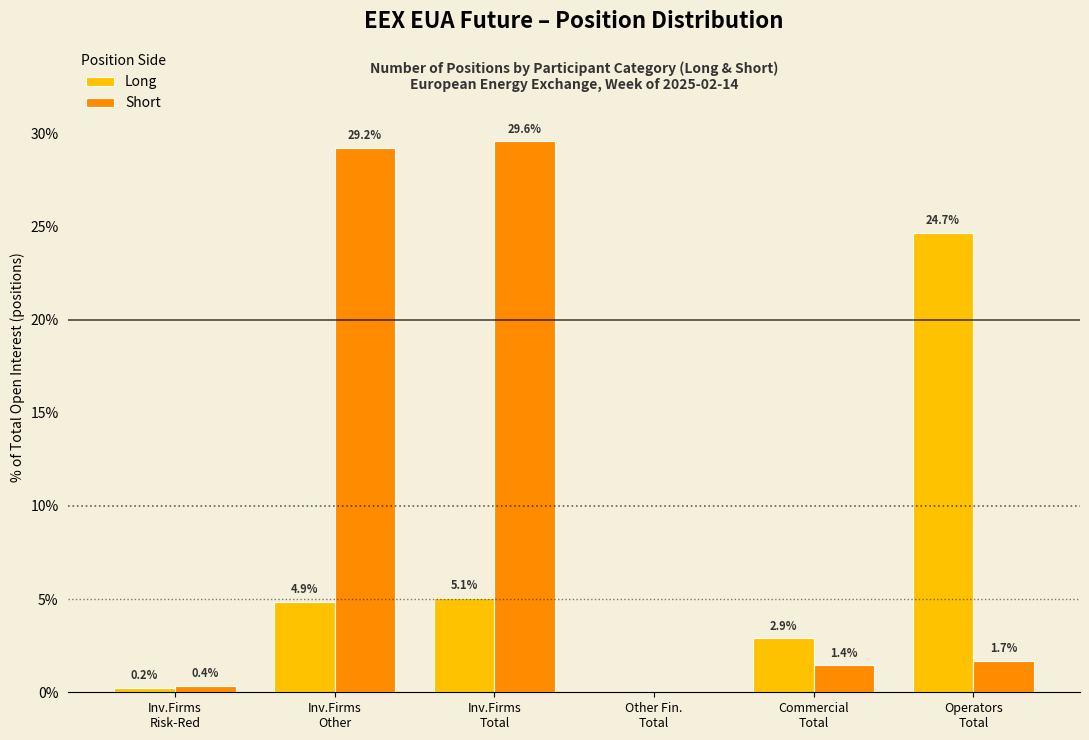

Which series has the largest total across all categories?

Short